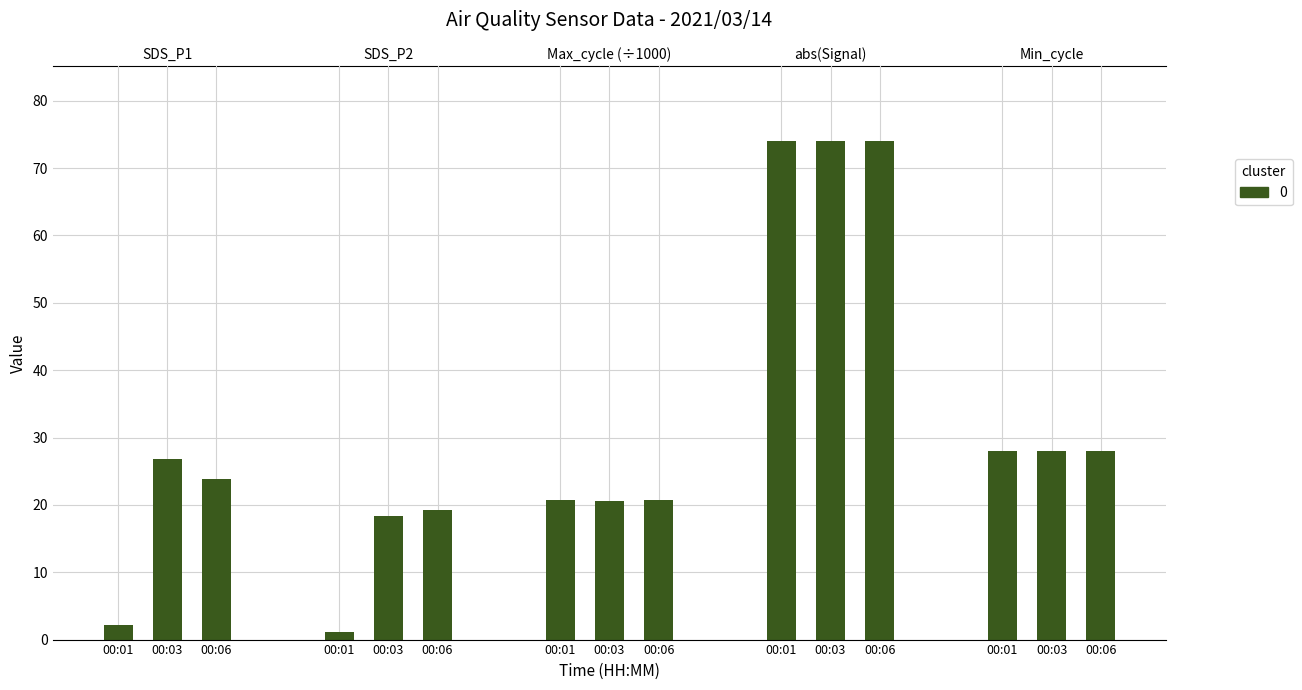

The value at 00:06 is 23.8. True or false?

True